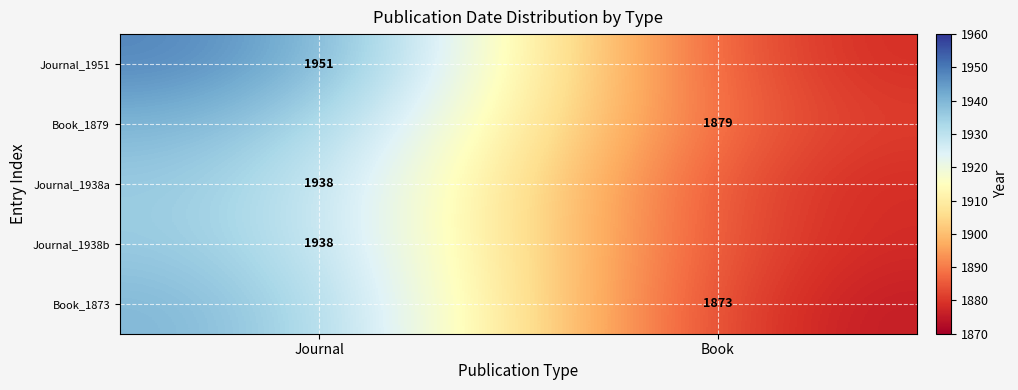

The value of Journal_1938a at Journal is 992.5. True or false?

False